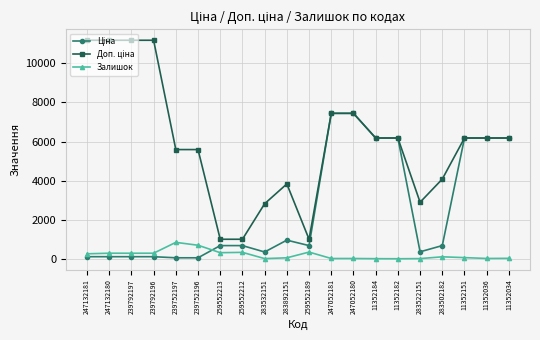

At how many categories does at least one series exceed 4624?

13